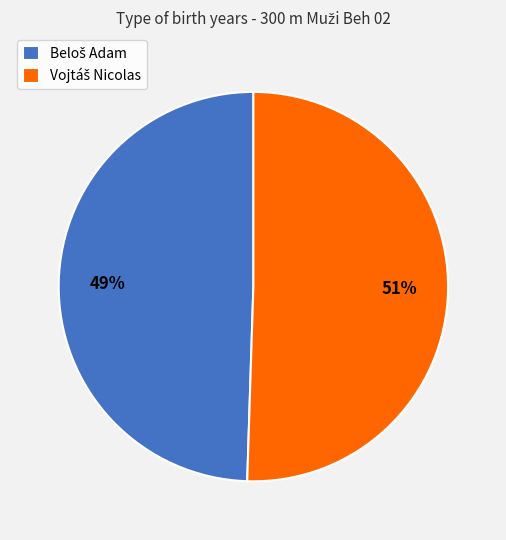

Does any single category account for the majority?

Yes